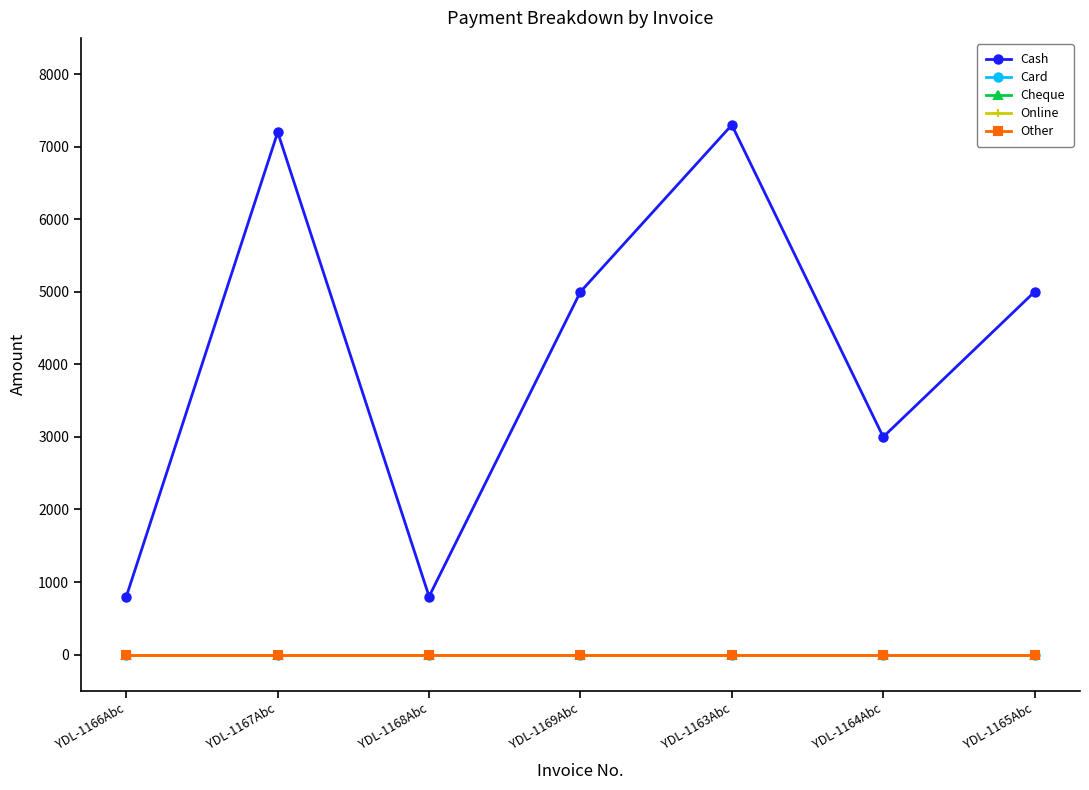

What is the difference between the Cash values at YDL-1169Abc and YDL-1168Abc?

4200